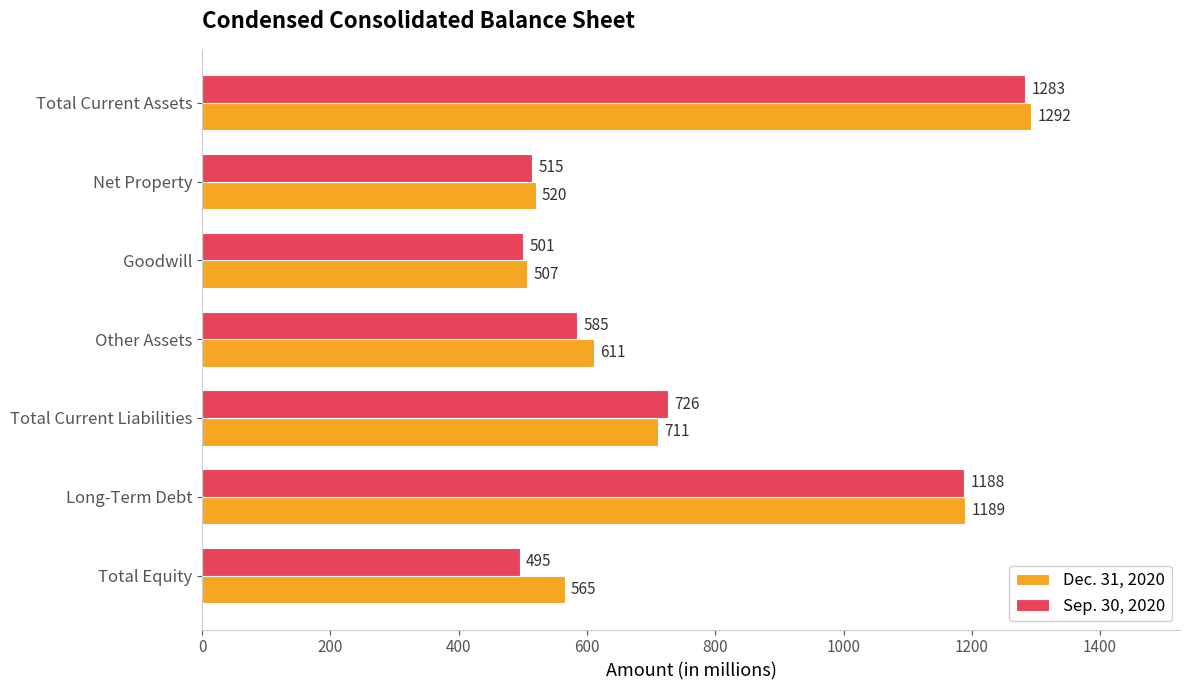

What is the total value across all series at Total Current Liabilities?

1437